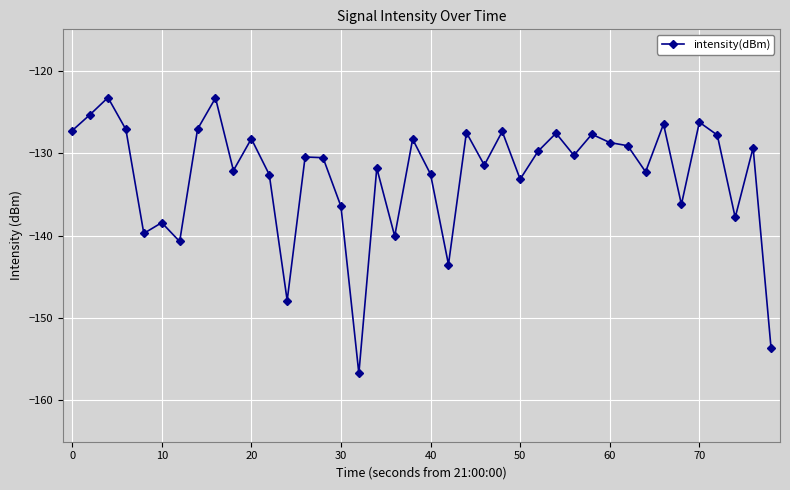

What is the maximum value shown in the chart?

-123.3